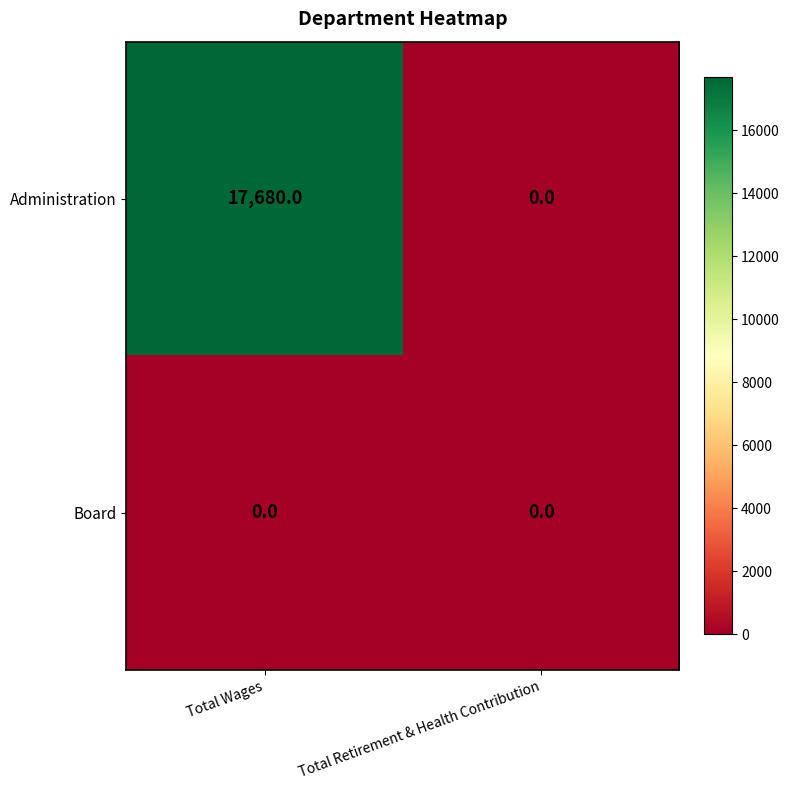

What is the maximum value shown in the chart?

17680